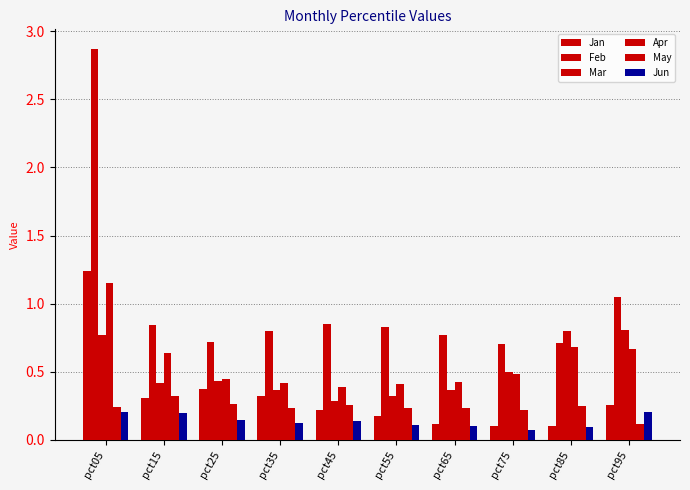

How many bars are there in each group?

6